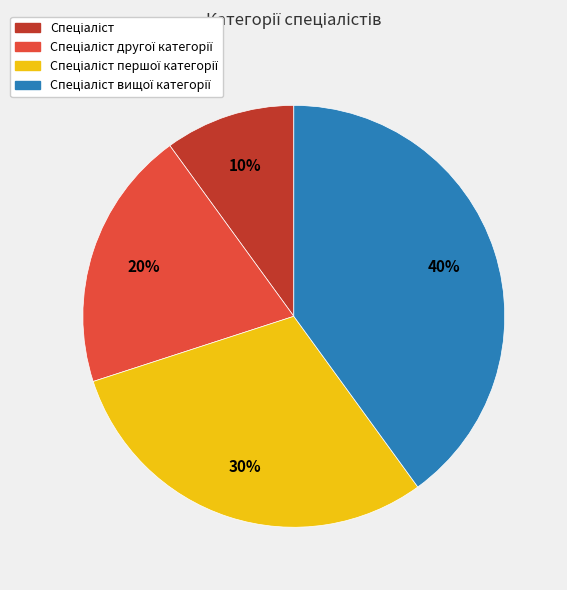

To the nearest percent, what is the difference between the largest and smallest slice percentages?

30%